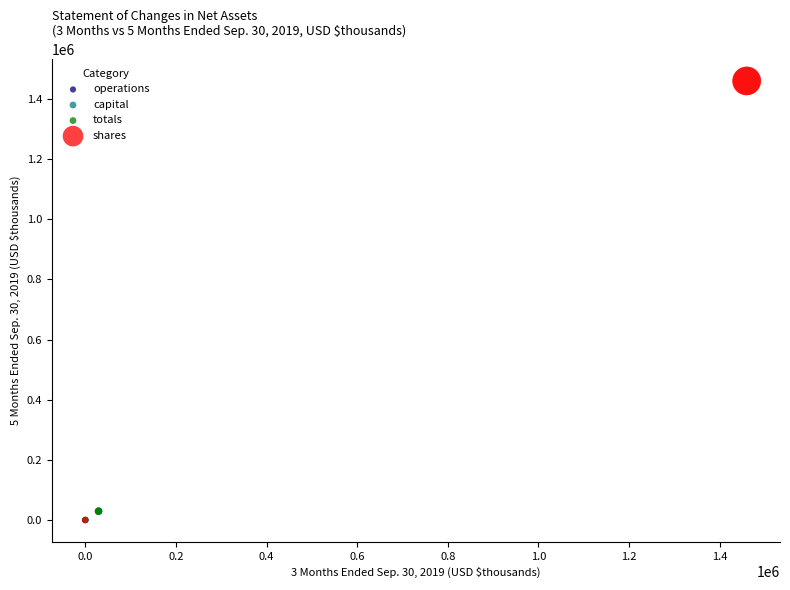

Which series reaches the maximum Y coordinate?

shares